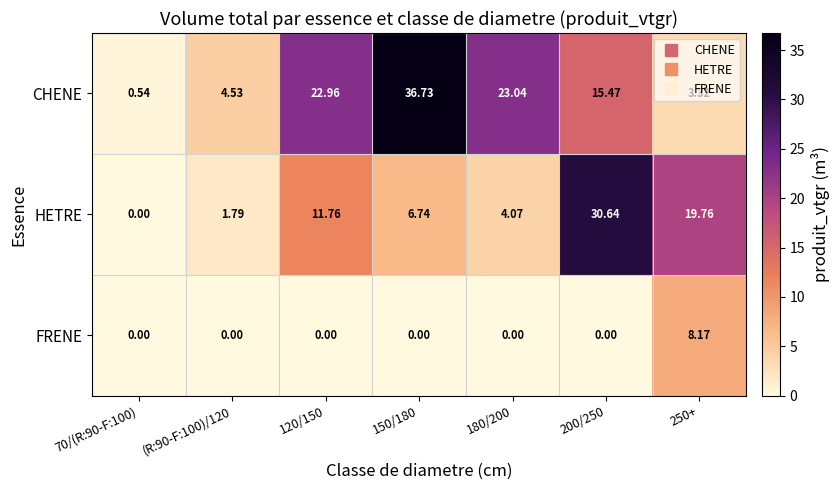

Which series has the largest total across all categories?

CHENE